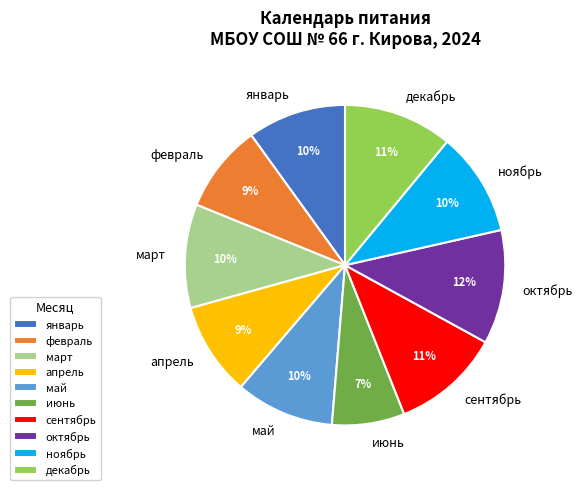

Is the sum of январь and октябрь greater than half?

No